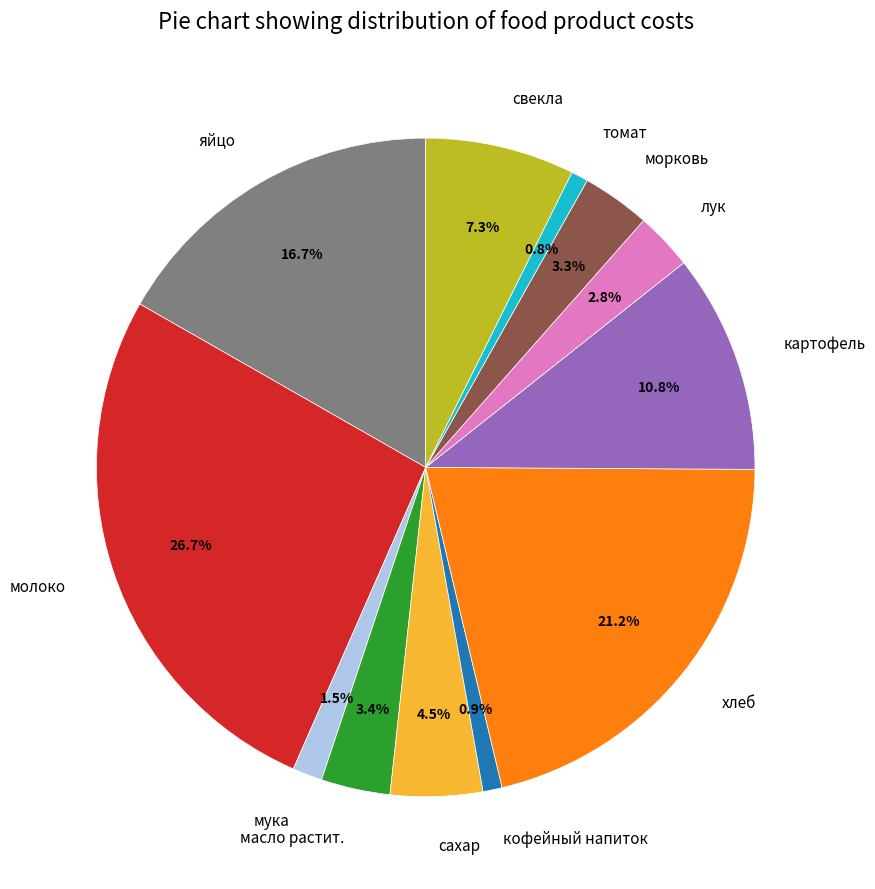

True or false: картофель accounts for 22% of the total.

False